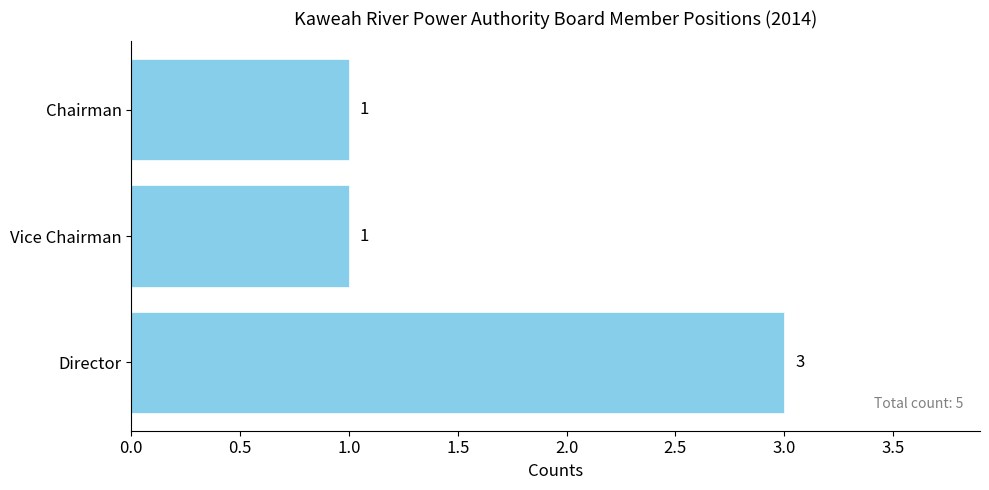

Reading top to bottom, extract all data points from this chart.

1	1	3